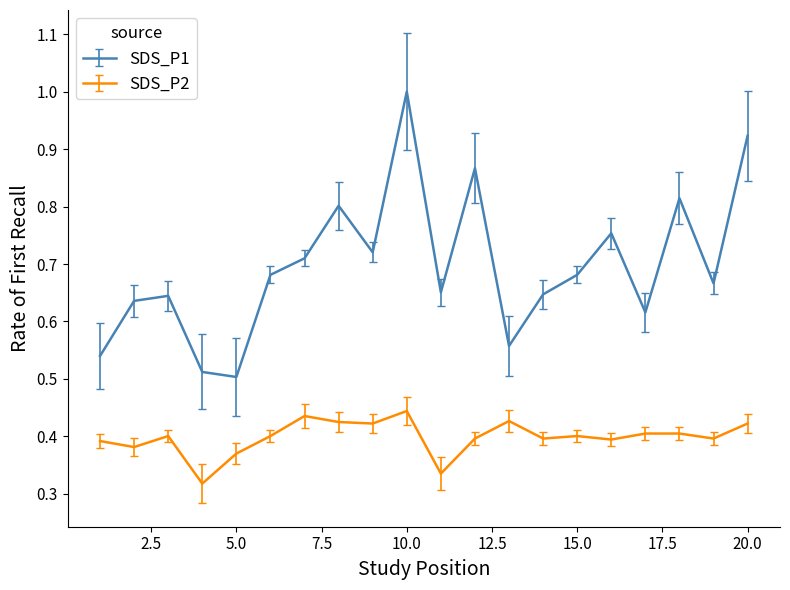

Does the chart display data point markers on the line(s)?

No